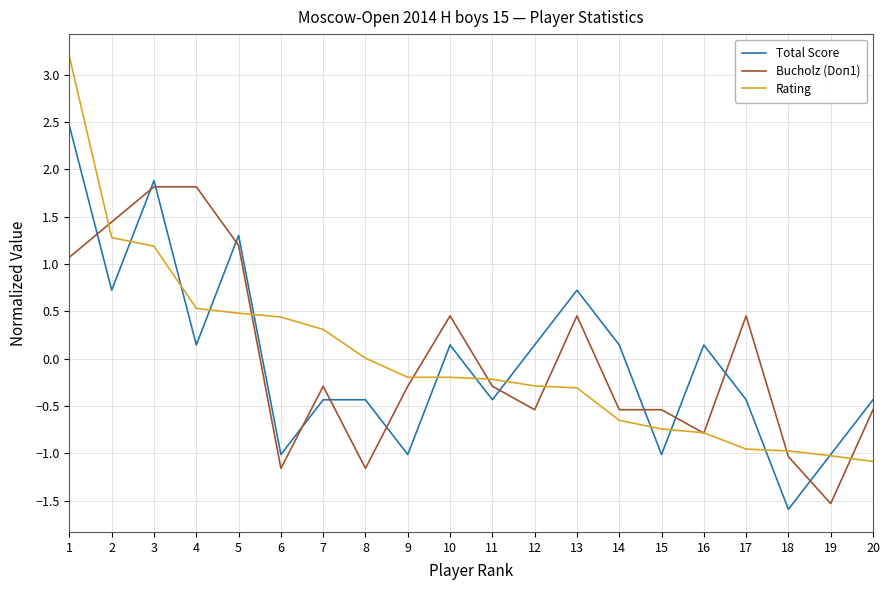

What are all the series names shown in the legend?

Total Score, Bucholz (Doп1), Rating